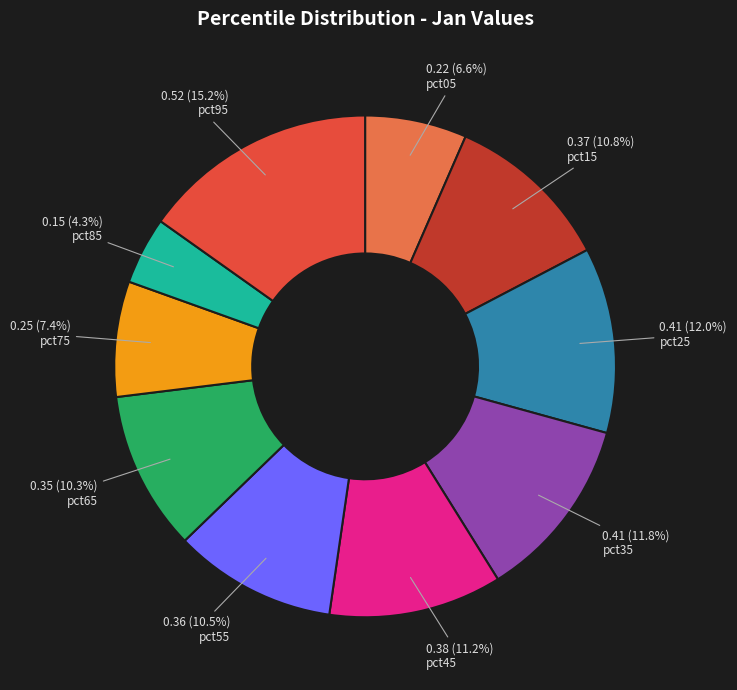

Count the number of slices in the pie.

10